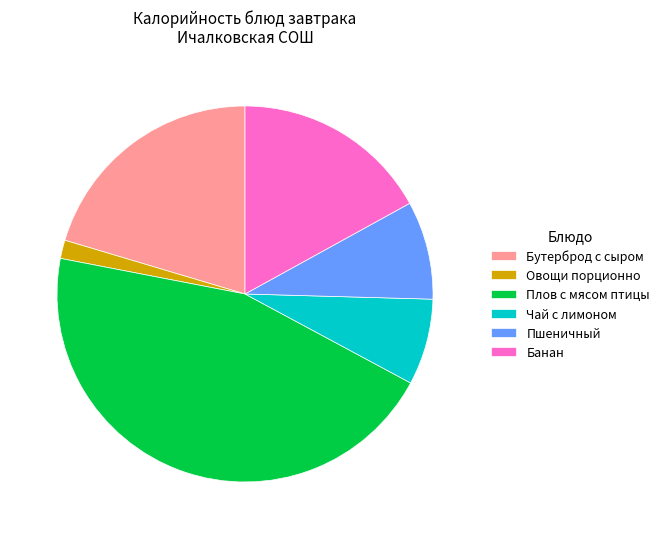

Do Бутерброд с сыром and Овощи порционно together represent more than half of the pie?

No